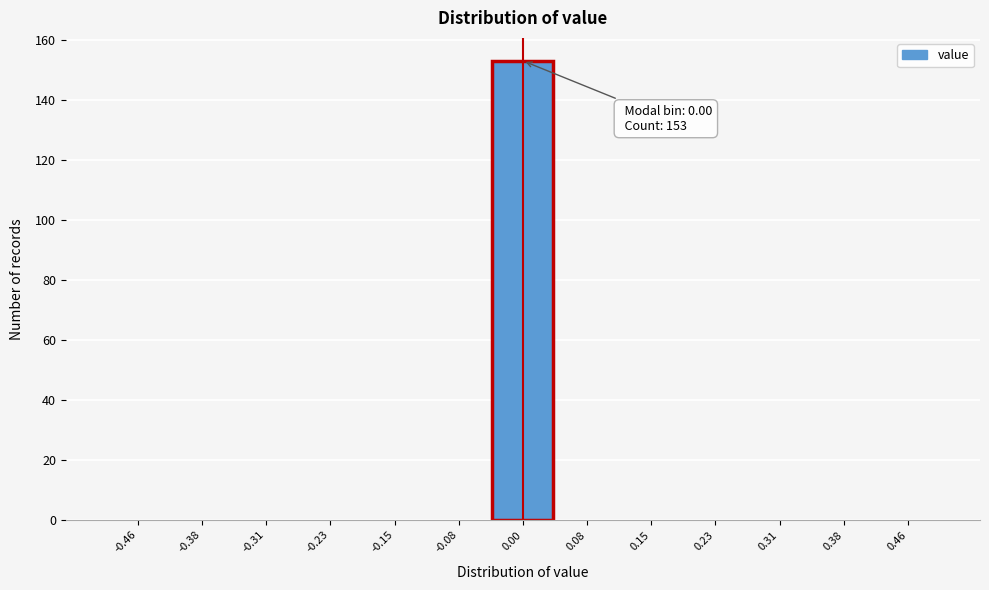

Which range on the x-axis has the tallest bar?

-0.04 to 0.04